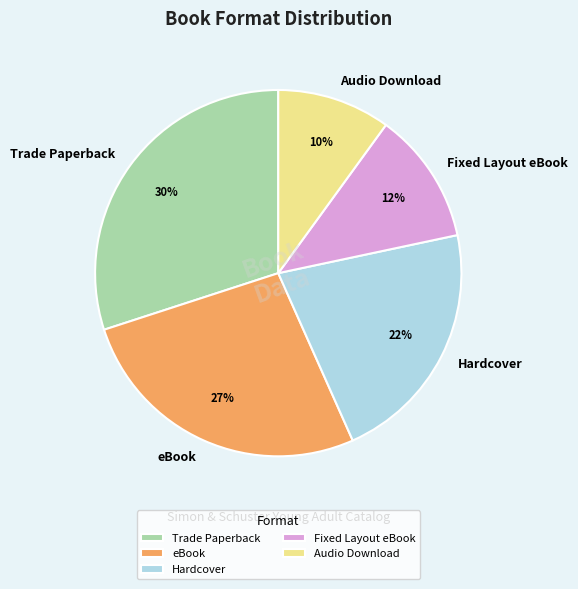

True or false: Audio Download accounts for 16% of the total.

False